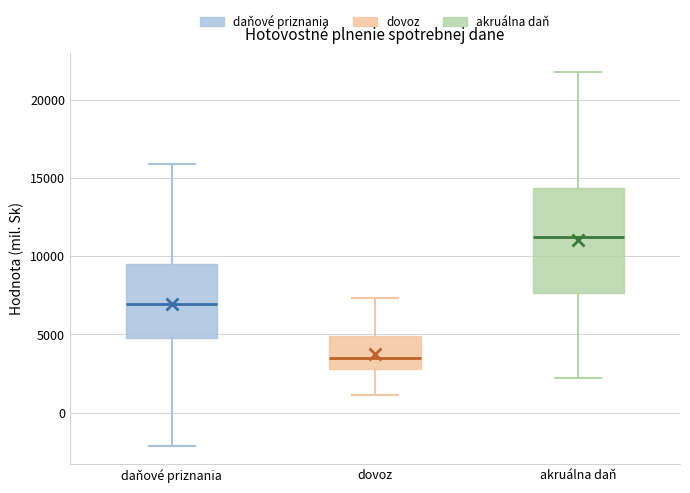

Reading left to right, read every box against the y-axis: the position of its median line, the range the box covers, and the ends of its whiskers. The values are not printed on the chart, so give them approximately, as read against the axis.

daňové priznania: median 7000, box 5000 to 9500, whiskers -2000 to 16000
dovoz: median 3500, box 3000 to 5000, whiskers 1000 to 7500
akruálna daň: median 11000, box 7500 to 14500, whiskers 2000 to 22000